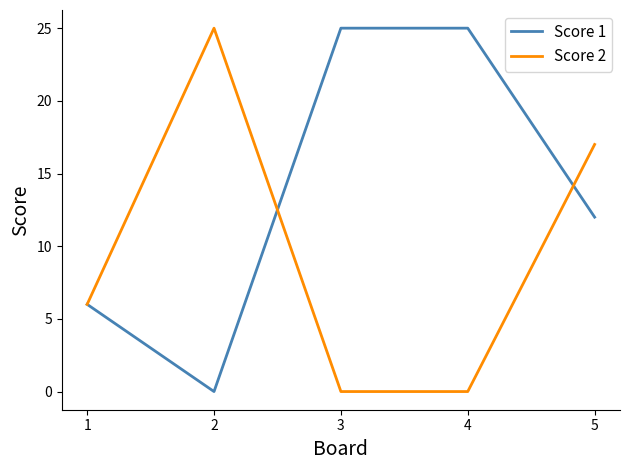

The Score 1 series shows 25 at 3. True or false?

True